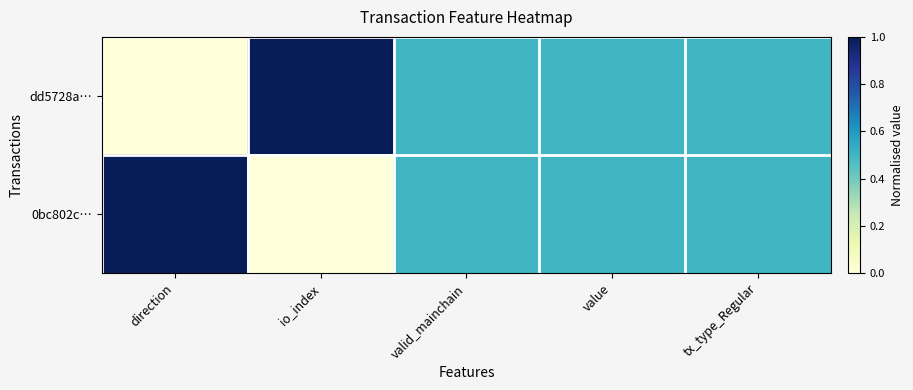

At tx_type_Regular, list the series in order from smallest to largest.

dd5728a…, 0bc802c…